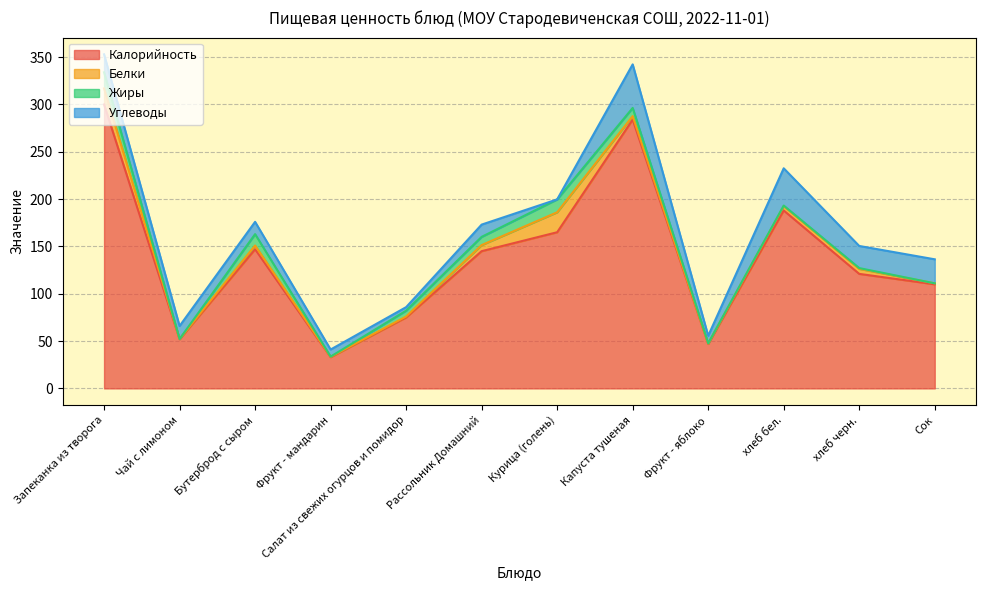

Reading right to left, list all the values displayed in this chart.

Калорийность: Сок=110.0	хлеб черн.=121.0	хлеб бел.=188.0	Фрукт - яблоко=47.0	Капуста тушеная=284.0	Курица (голень)=165.0	Рассольник Домашний=145.0	Салат из свежих огурцов и помидор=75.0	Фрукт - мандарин=33.0	Бутерброд с сыром=147.0	Чай с лимоном=52.0	Запеканка из творога=300.0
Белки: Сок=1.0	хлеб черн.=5.3	хлеб бел.=4.6	Фрукт - яблоко=0.3	Капуста тушеная=3.7	Курица (голень)=21.1	Рассольник Домашний=6.4	Салат из свежих огурцов и помидор=1.0	Фрукт - мандарин=0.4	Бутерброд с сыром=4.0	Чай с лимоном=0.2	Запеканка из творога=17.0
Жиры: Сок=0.0	хлеб черн.=0.8	хлеб бел.=0.6	Фрукт - яблоко=0.3	Капуста тушеная=8.6	Курица (голень)=13.6	Рассольник Домашний=8.7	Салат из свежих огурцов и помидор=6.2	Фрукт - мандарин=0.2	Бутерброд с сыром=12.0	Чай с лимоном=0.0	Запеканка из творога=17.0
Углеводы: Сок=25.4	хлеб черн.=23.4	хлеб бел.=39.4	Фрукт - яблоко=8.0	Капуста тушеная=46.0	Курица (голень)=0.0	Рассольник Домашний=12.9	Салат из свежих огурцов и помидор=3.7	Фрукт - мандарин=7.5	Бутерброд с сыром=13.0	Чай с лимоном=13.7	Запеканка из творога=19.0